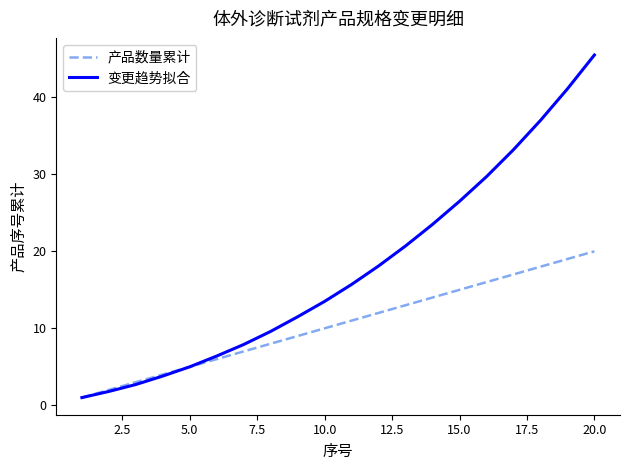

What is the maximum value shown in the chart?

45.5